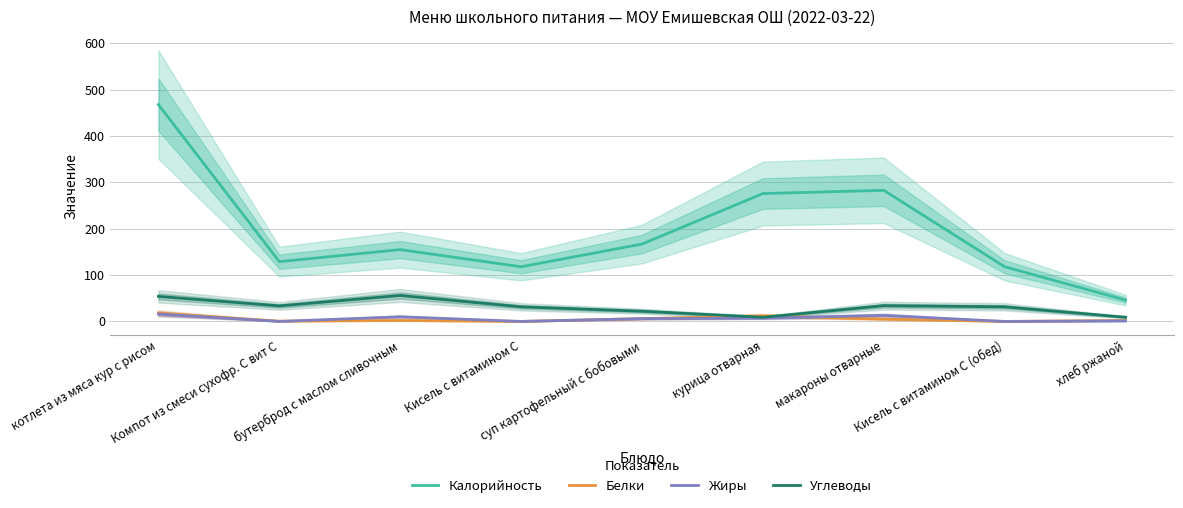

What is the label of the 1st point from the right?

хлеб ржаной